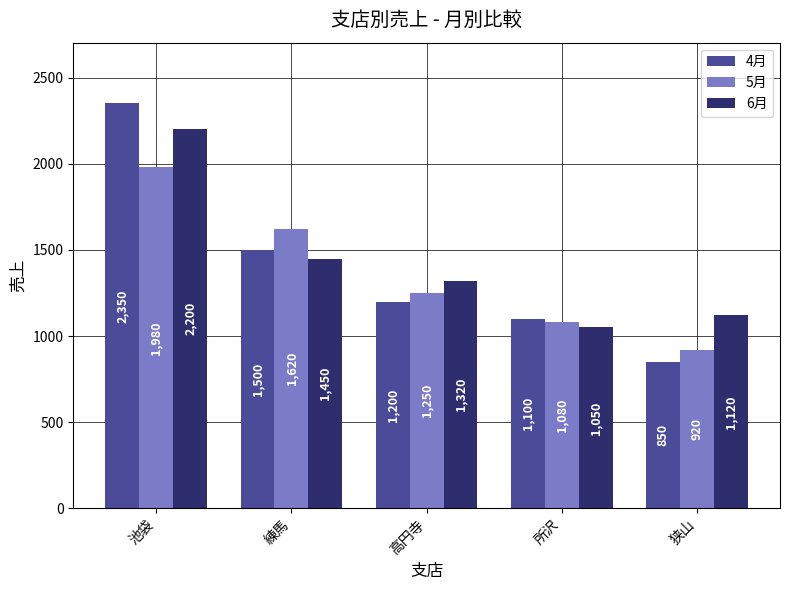

What is the smallest value displayed?

850